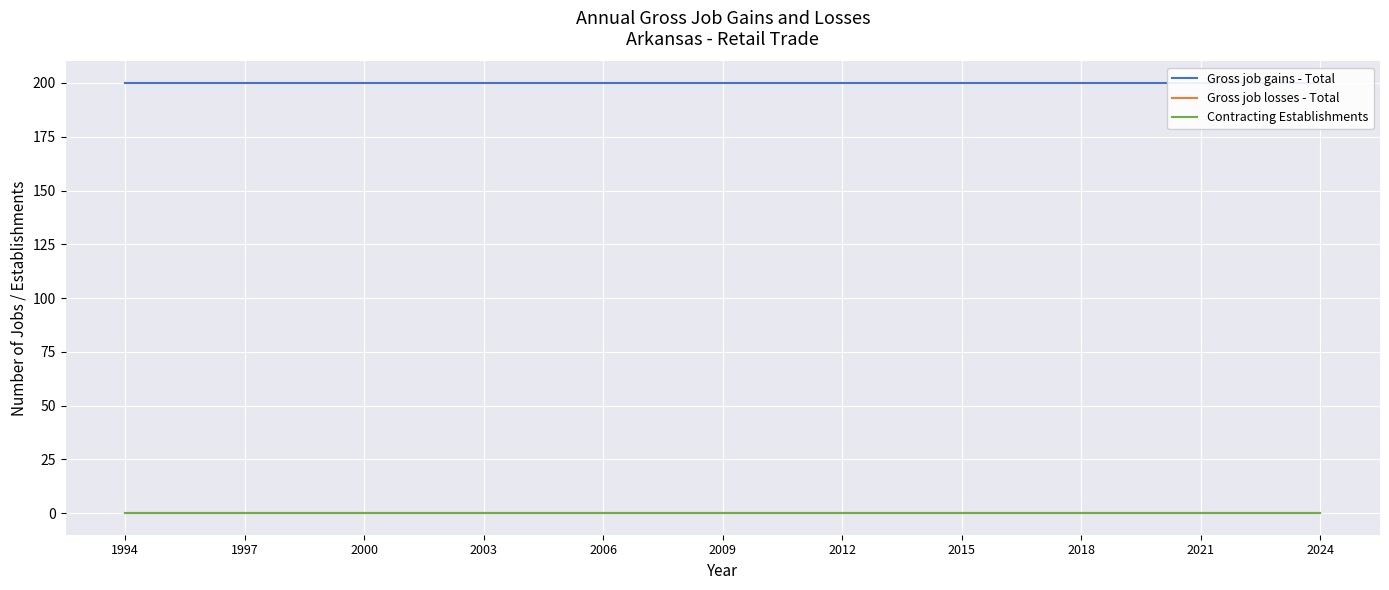

What is the label of the 5th point from the left?

2006